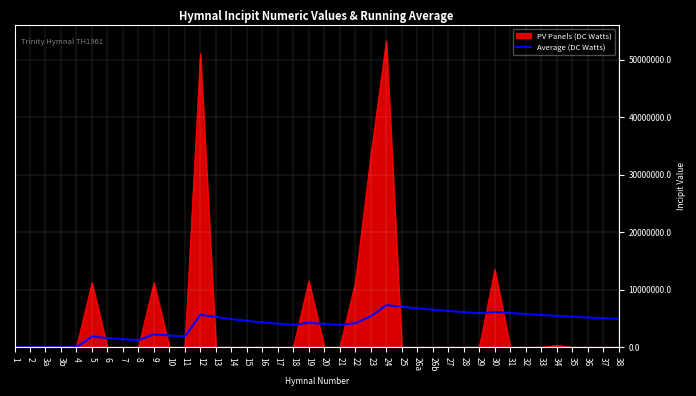

List the series in order of their peak value, highest first.

PV Panels (DC Watts), Average (DC Watts)